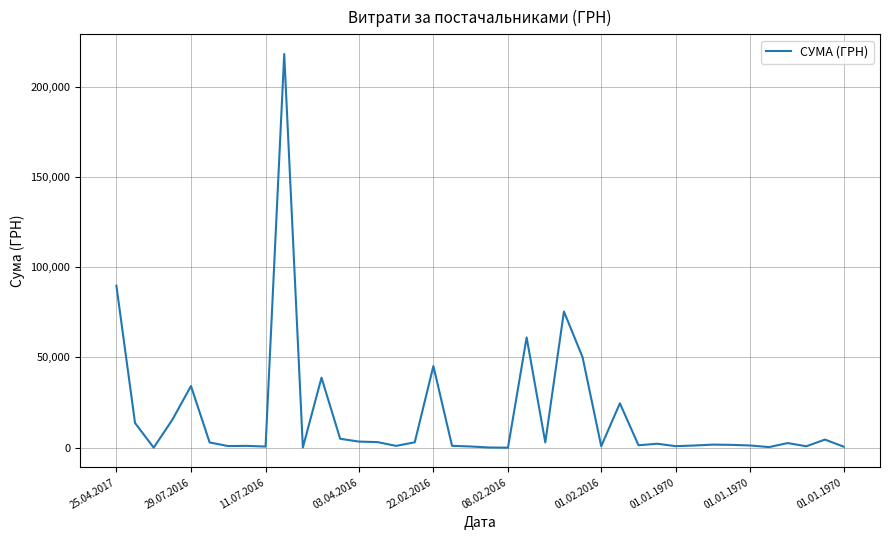

Where is the data nearest to the value 109026?

25.04.2017